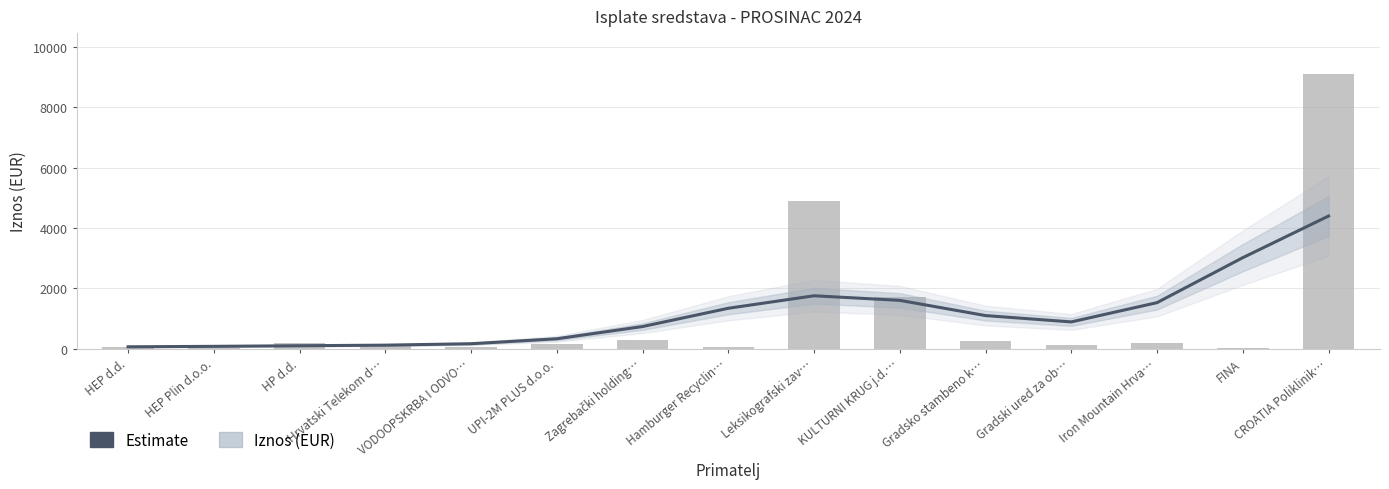

How many data points are above 882?

8